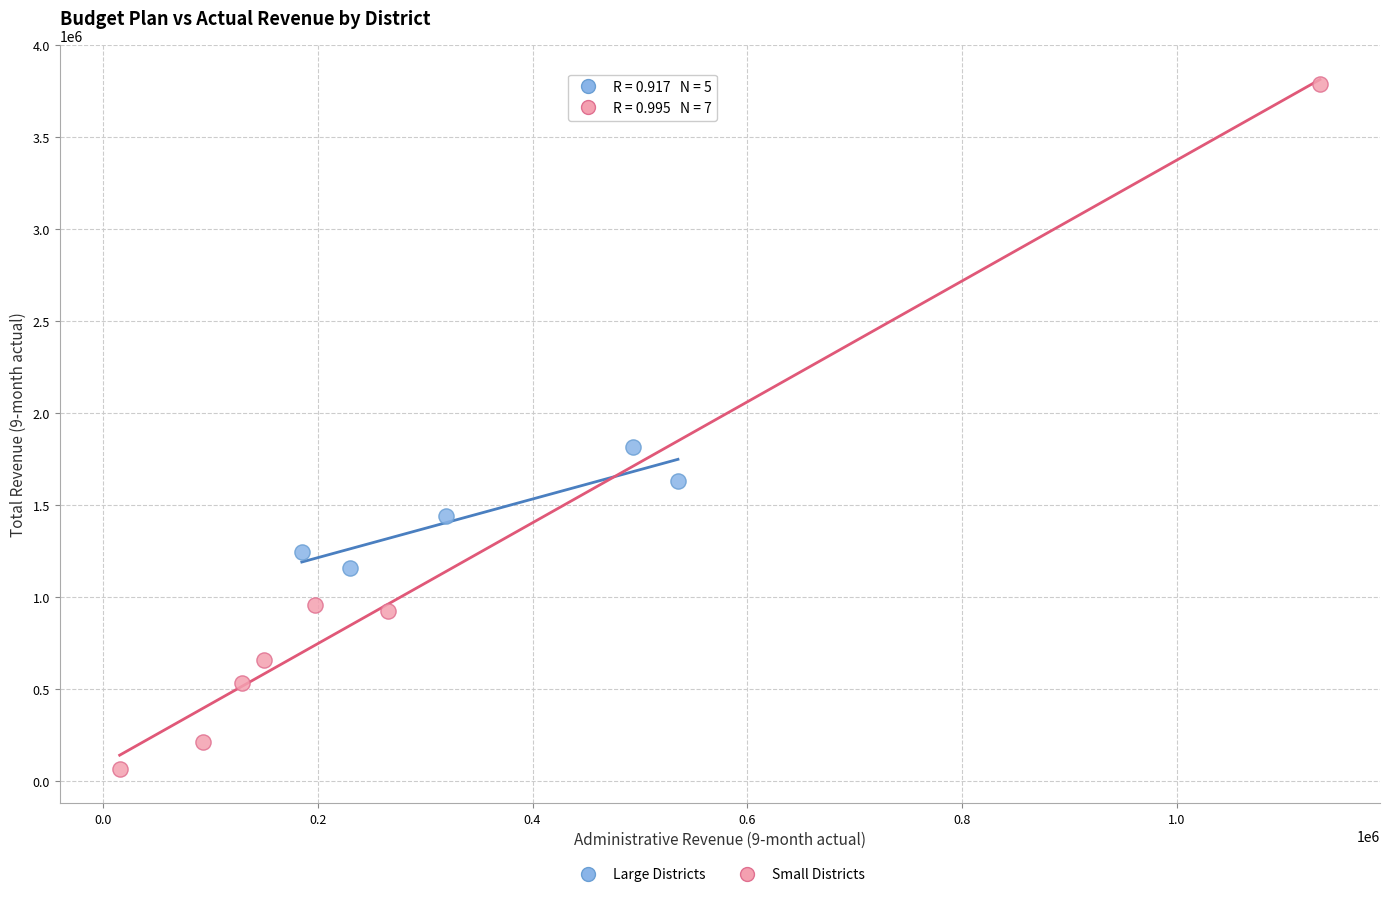

Which series has the widest spread of Y values?

Small Districts